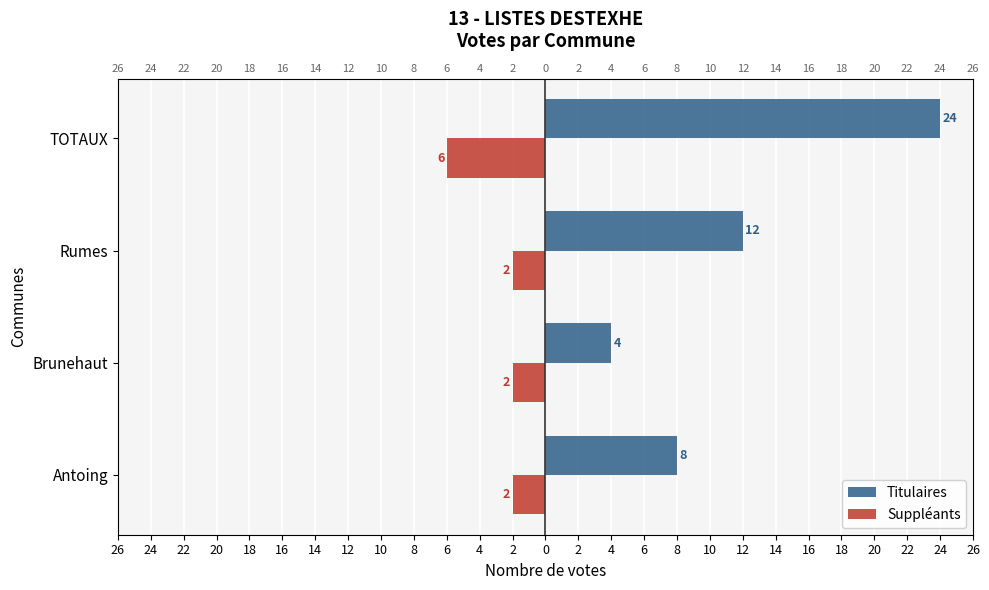

What is the value of the Titulaires bar at the 2nd from the left?

4